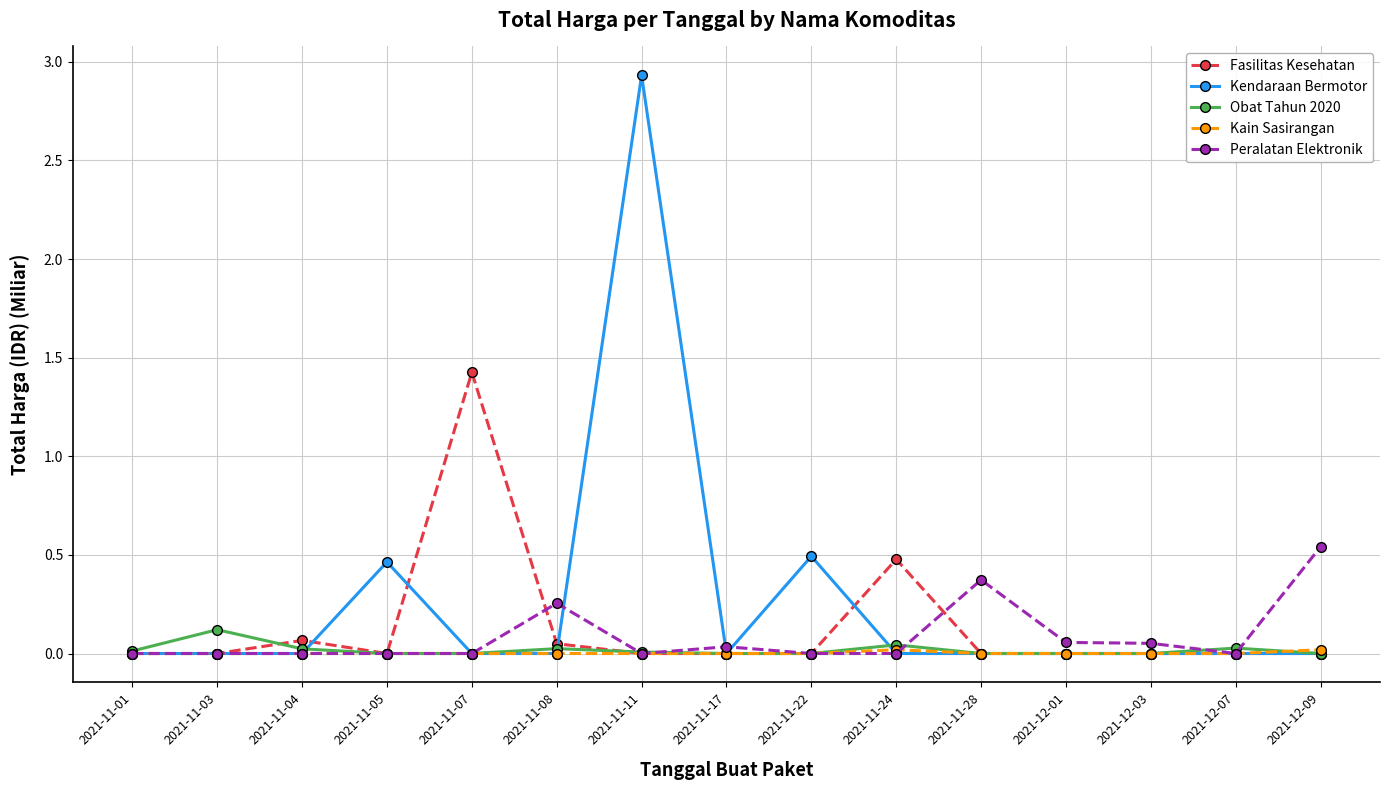

What are all the series names shown in the legend?

Fasilitas Kesehatan, Kendaraan Bermotor, Obat Tahun 2020, Kain Sasirangan, Peralatan Elektronik